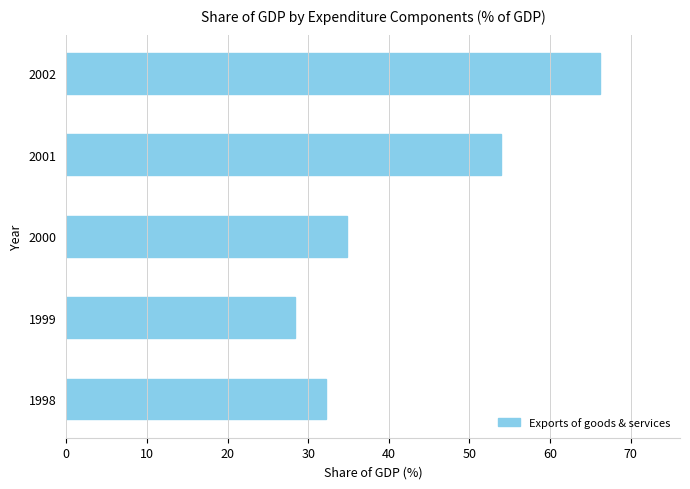

Is it true that the value at 2001 is 53.9?

True